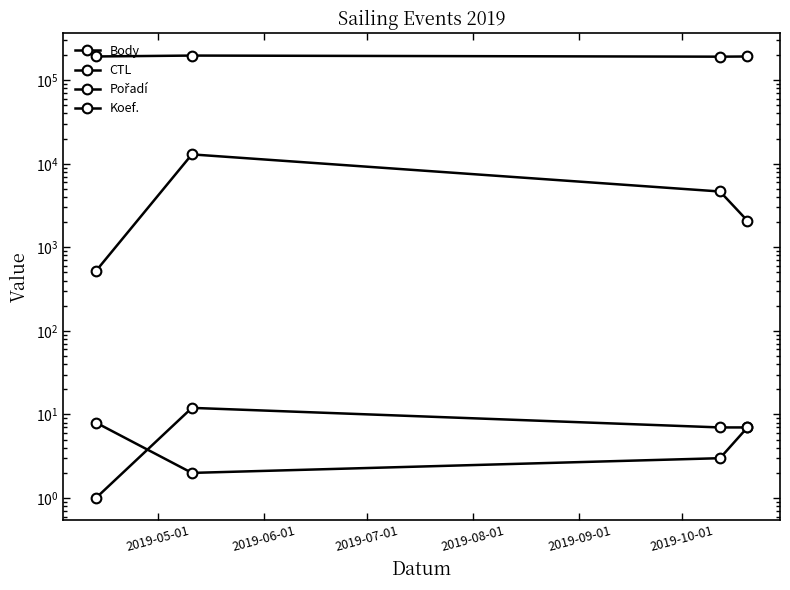

Count the Body values in the range 2081 to 12945.

3